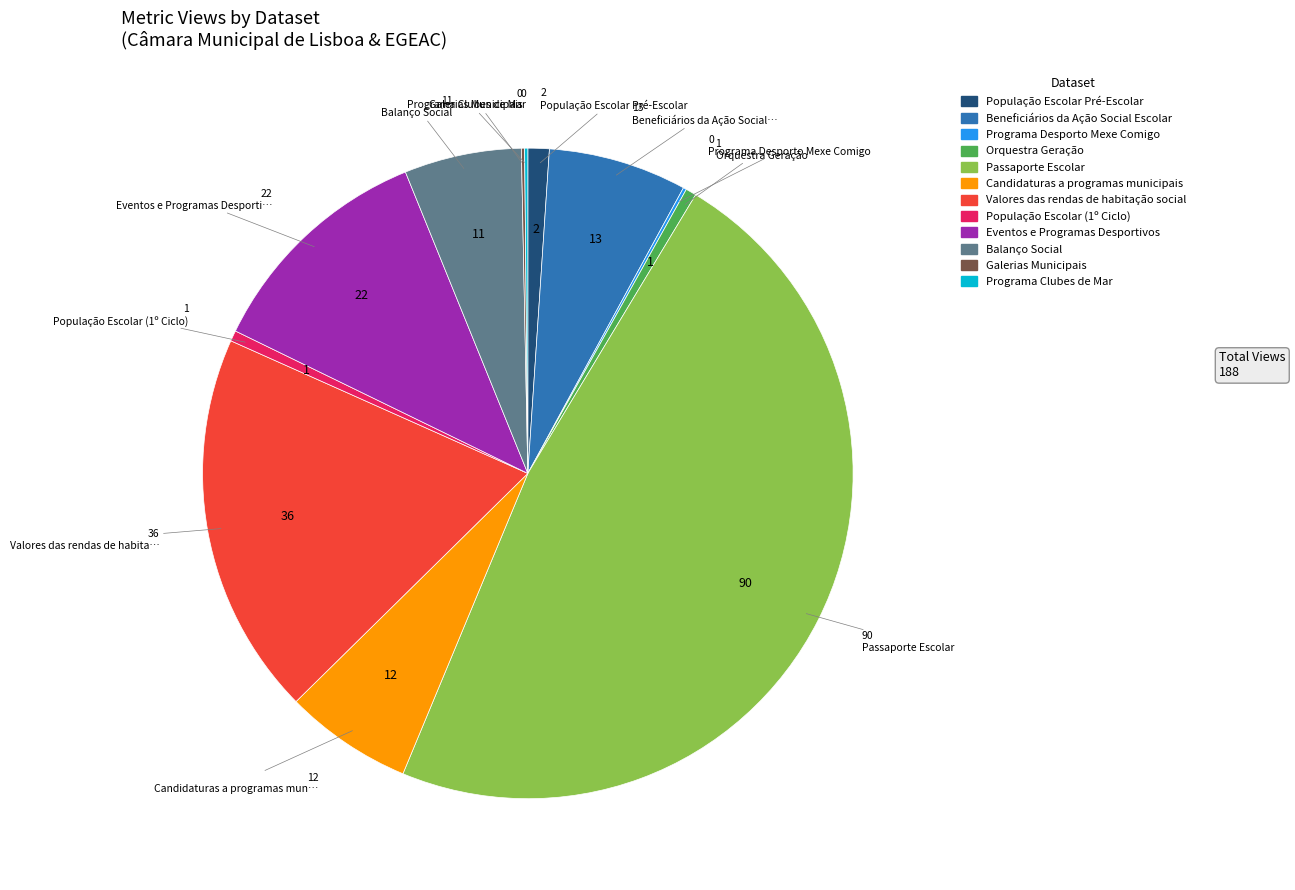

Combined, do Orquestra Geração and Eventos e Programas Desportivos account for over 50%?

No